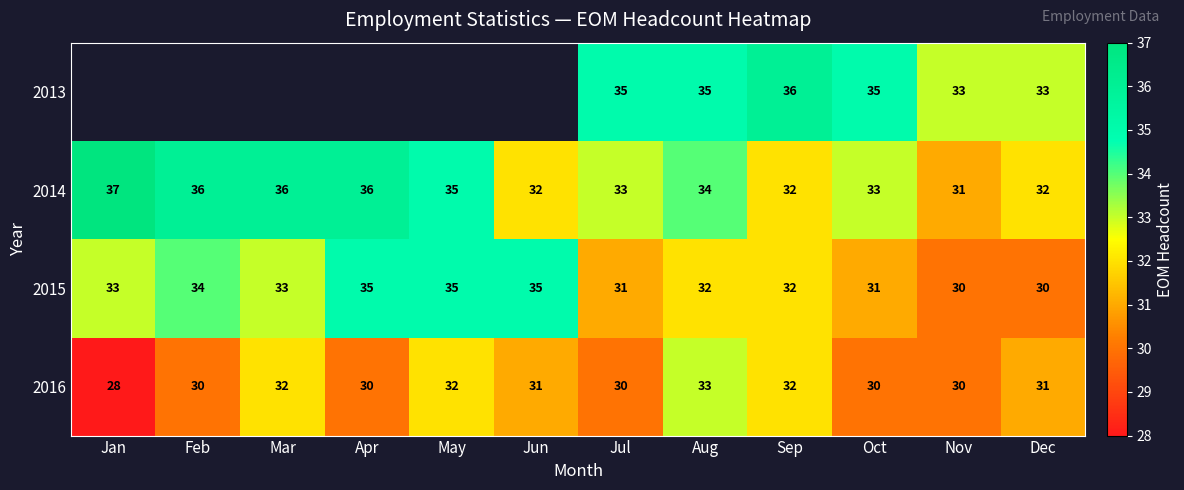

Is the value of 2016 at Jun greater than the value of 2013 at Oct?

No